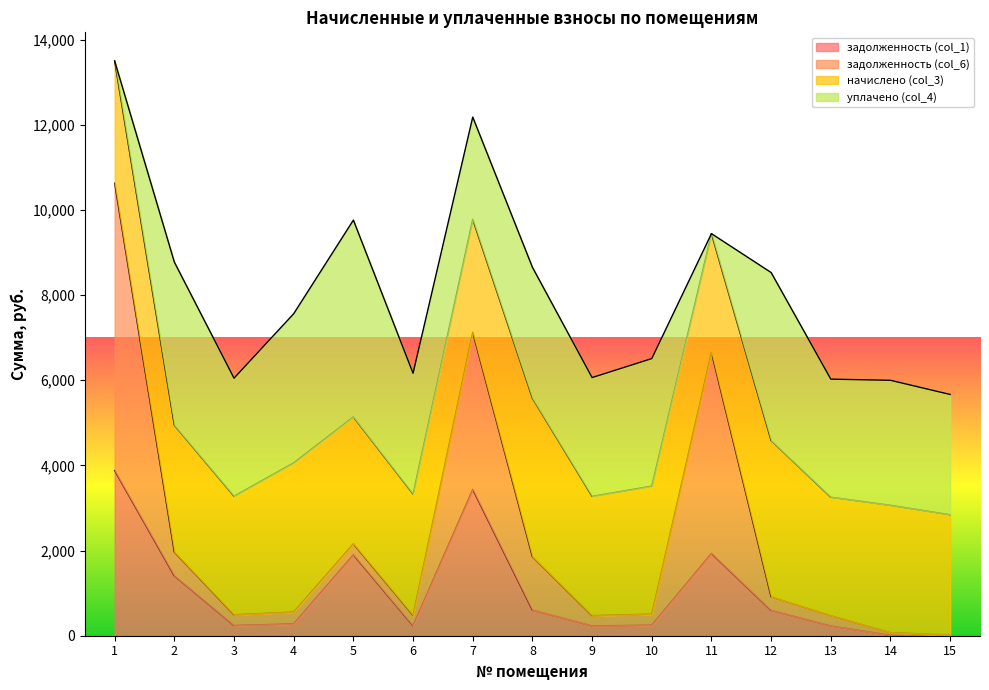

What is the approximate value of задолженность (col_6) at 11?

6654.5